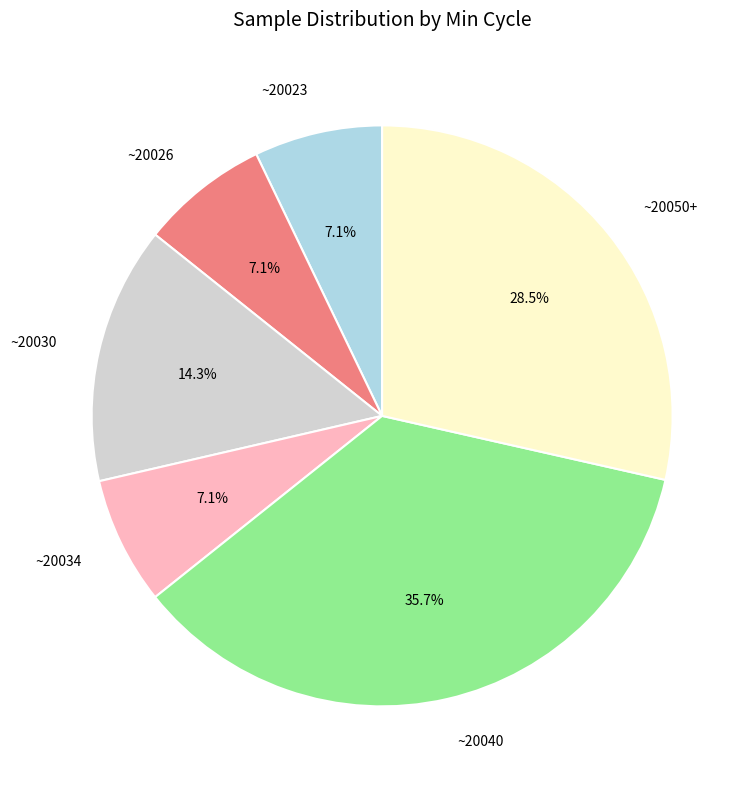

Approximately how many times larger is the value at ~20030 compared to ~20040?

0.4